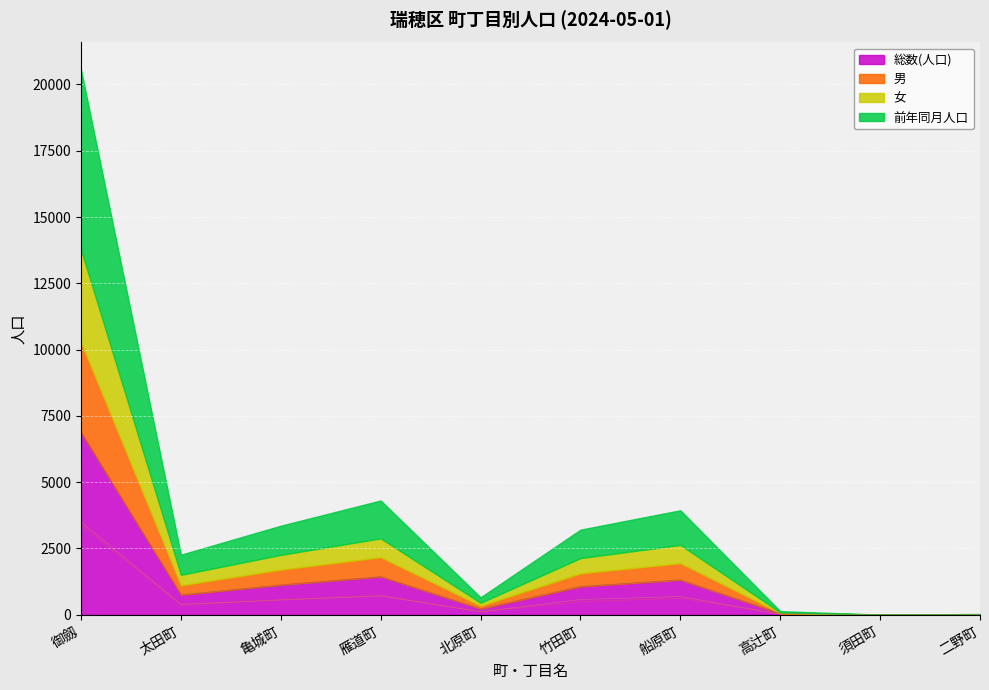

Where is the first local minimum for 女?

太田町